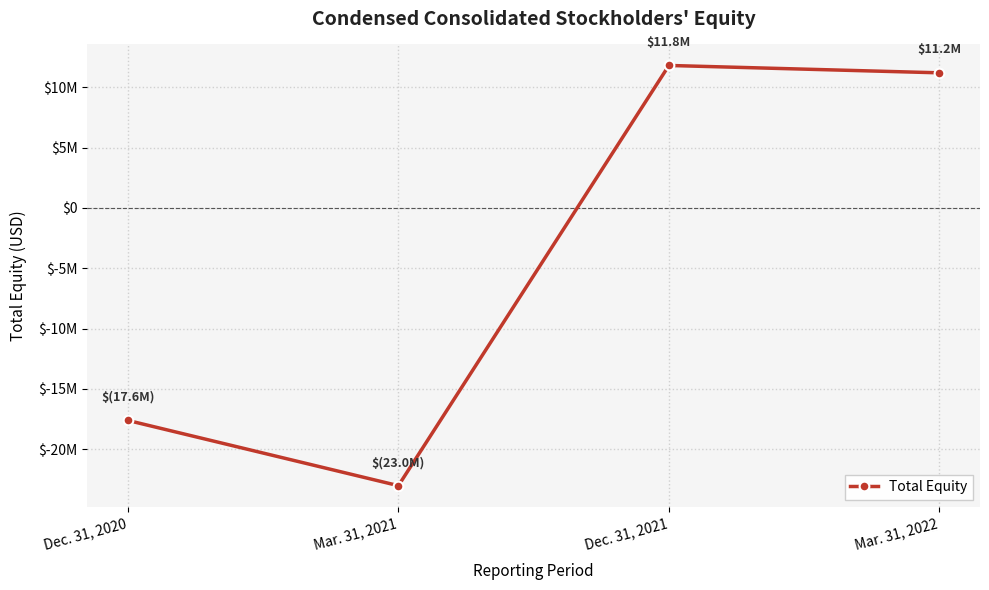

Is this an area chart (filled region under the line)?

No